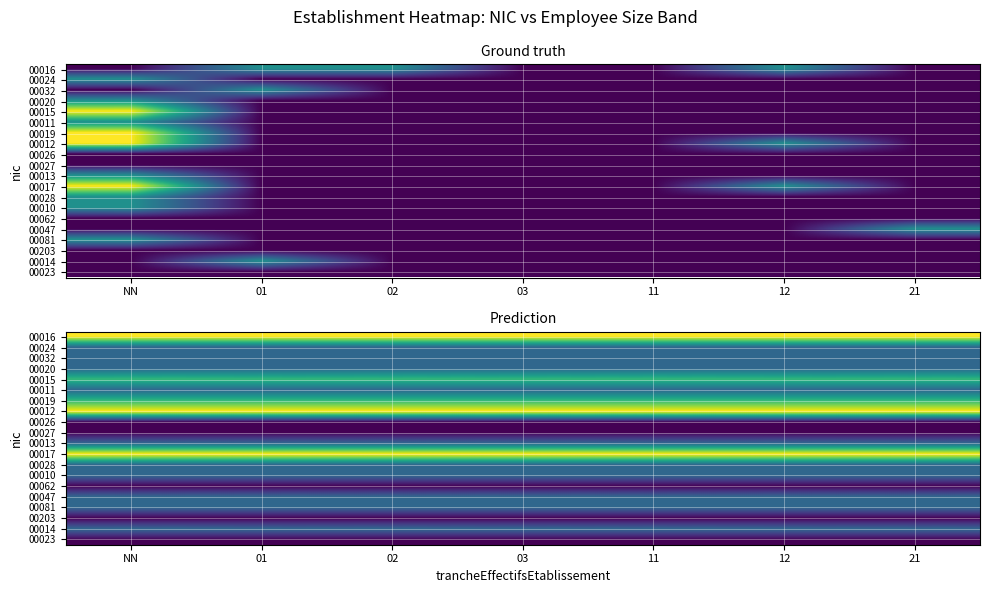

List the series in order of their peak value, lowest first.

00026, 00027, 00062, 00203, 00023, 00024, 00032, 00020, 00011, 00013, 00028, 00010, 00047, 00081, 00014, 00015, 00019, 00016, 00012, 00017